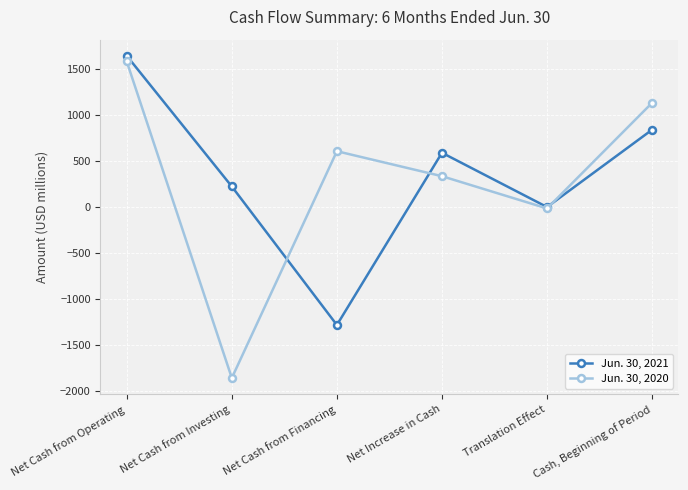

Which series has the largest total across all categories?

Jun. 30, 2021